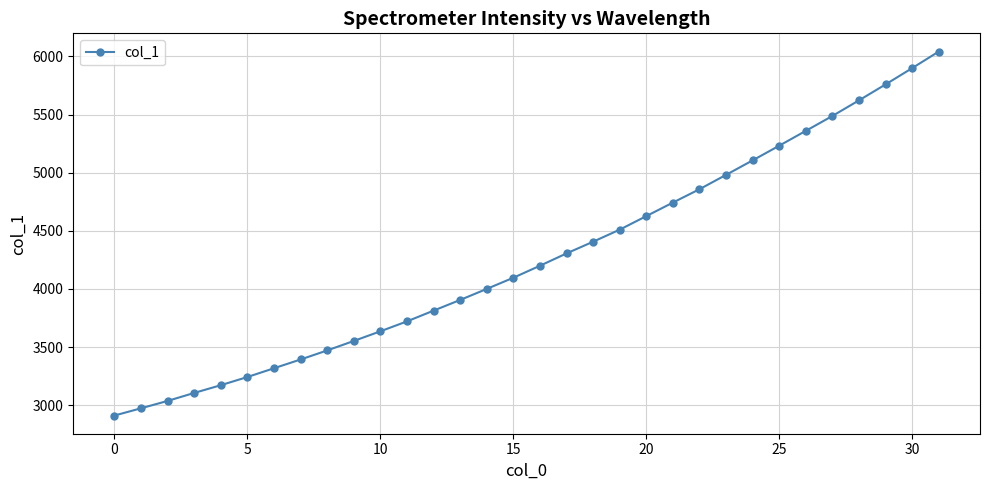

What is the greatest value displayed?

6042.4